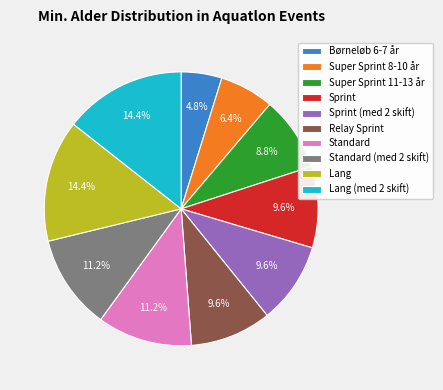

Is it true that Sprint is 10% of the pie?

True